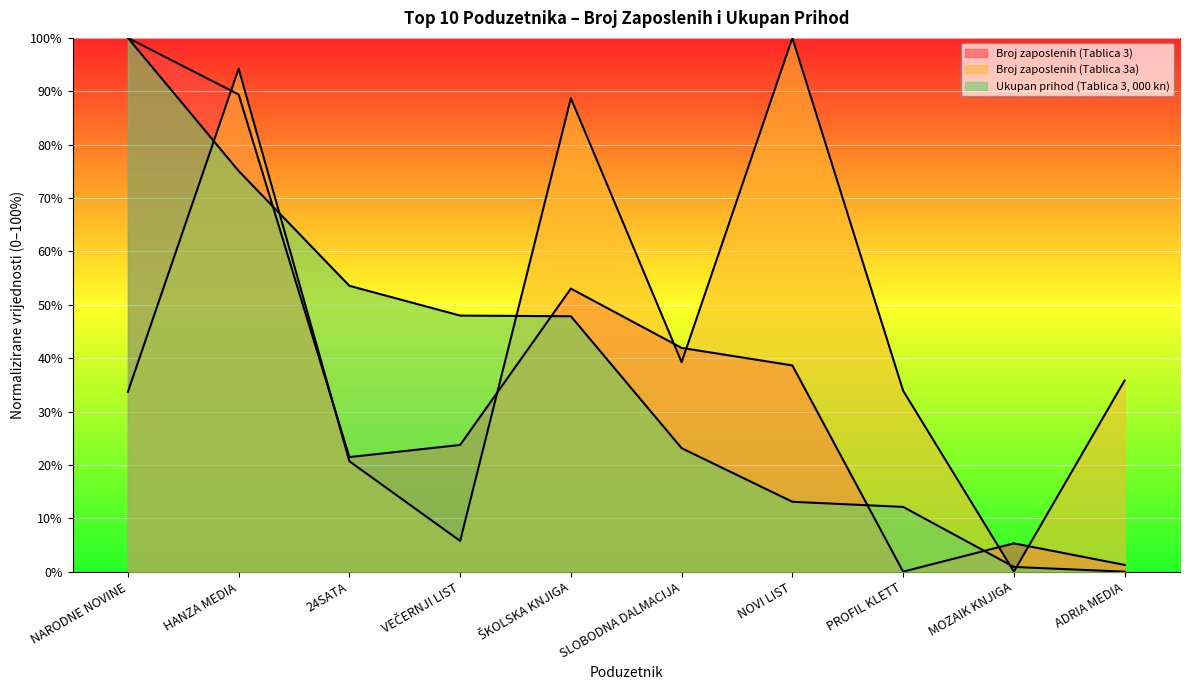

At which label does Ukupan prihod (Tablica 3, 000 kn) reach its peak?

NARODNE NOVINE